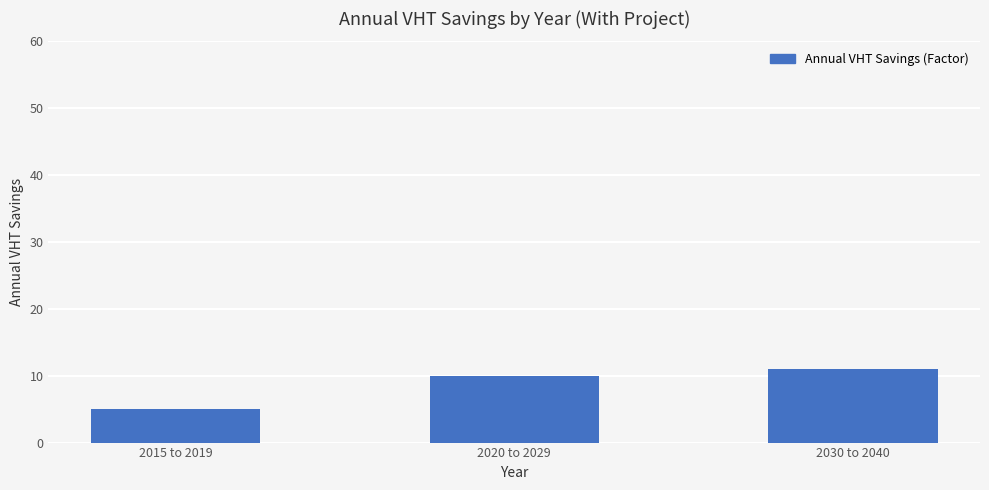

List the labels in order of value, smallest first.

2015 to 2019, 2020 to 2029, 2030 to 2040